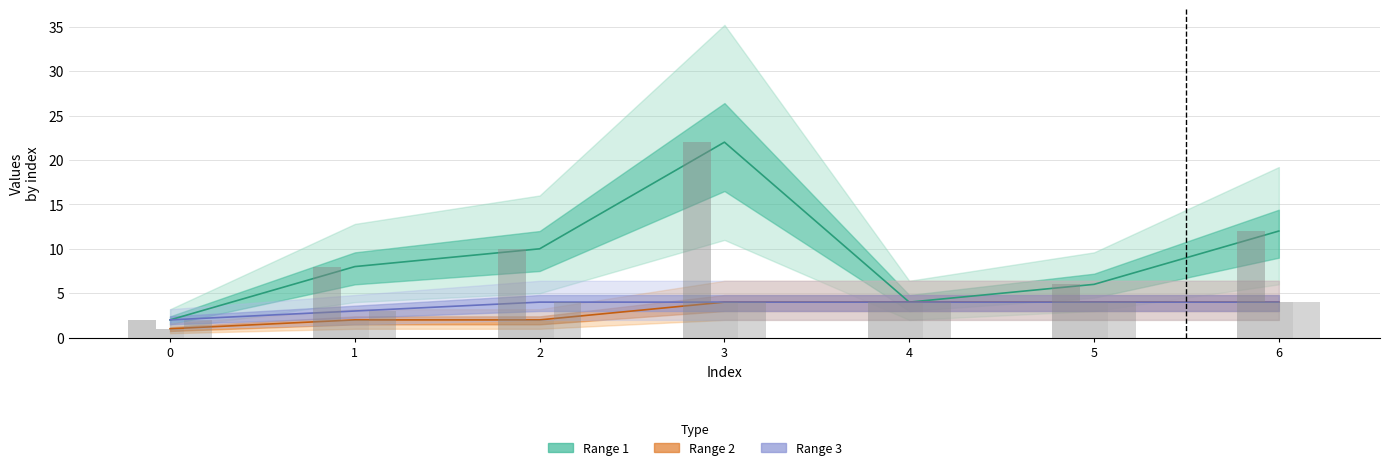

What is the minimum value for Range 1?

2